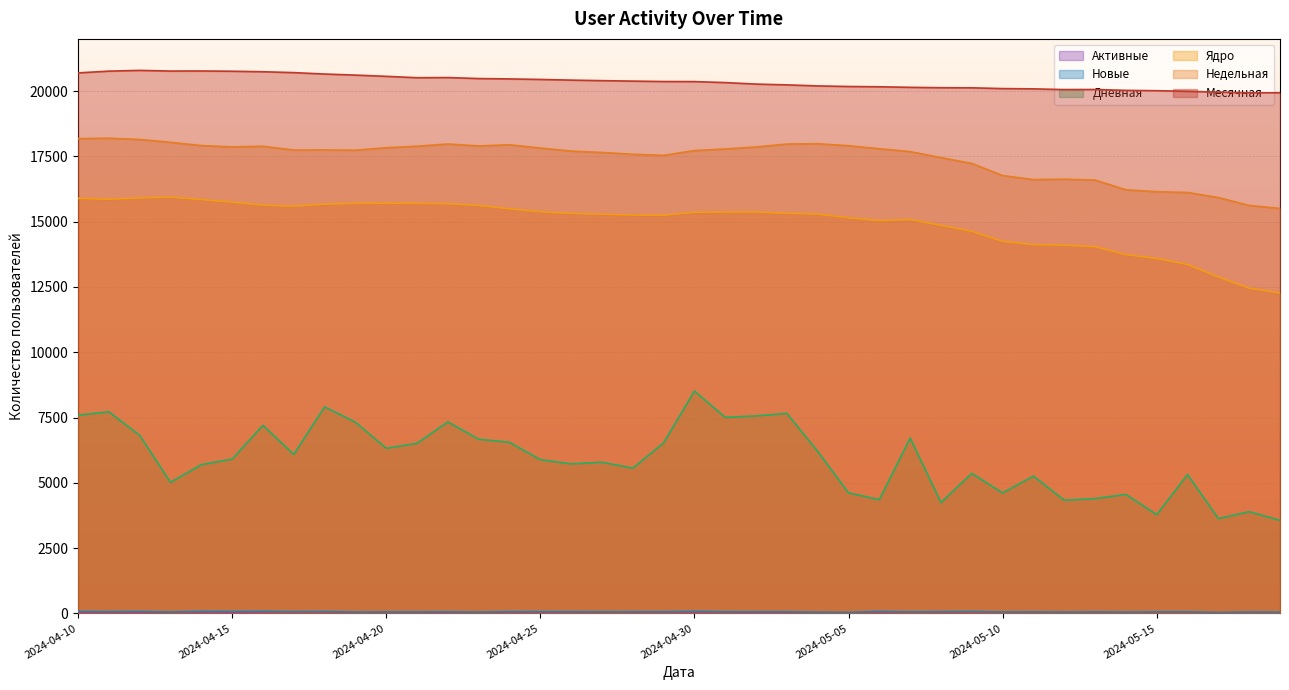

What is the average value of the Недельная series?

17421